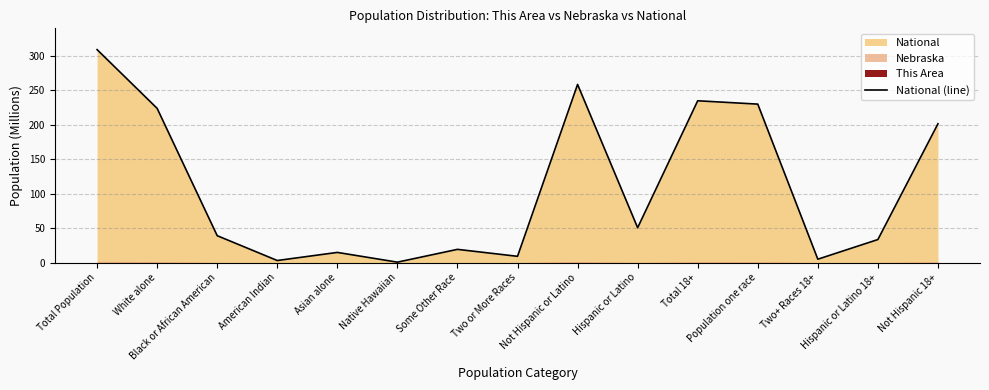

Between Native Hawaiian and Total 18+, which is larger?

Total 18+